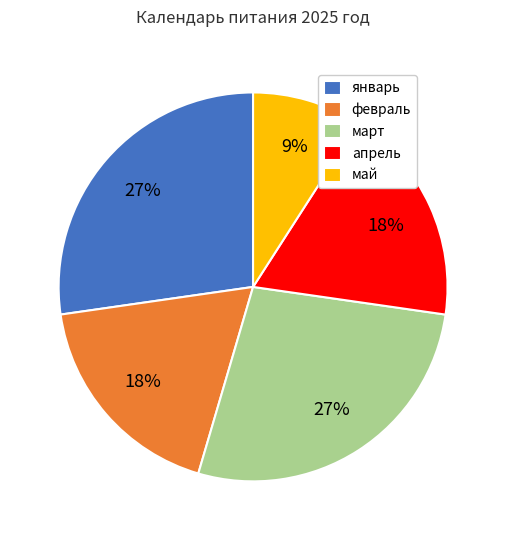

Is the sum of апрель and май greater than half?

No